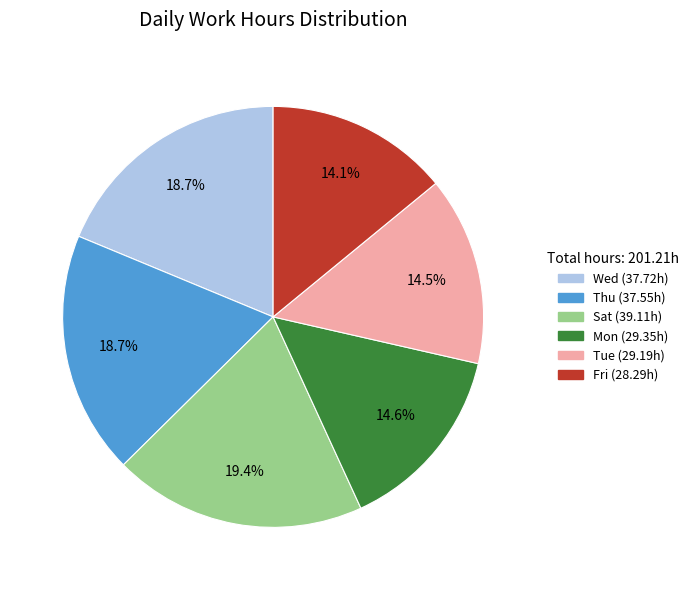

Is there a majority slice in this chart?

No